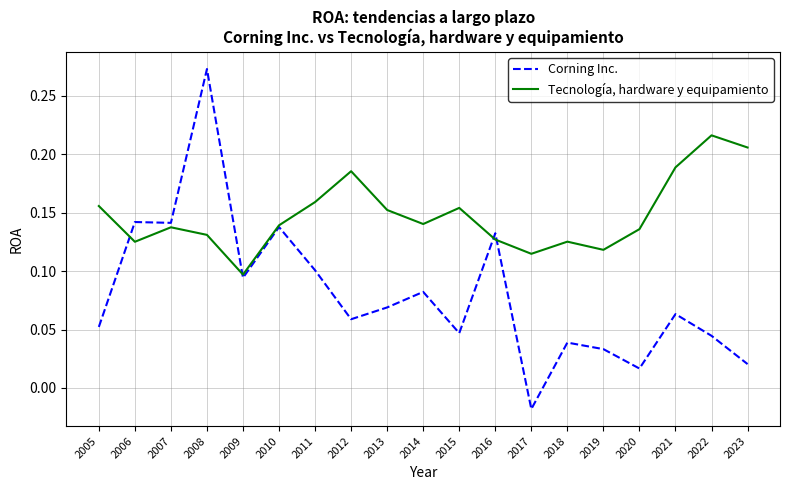

At which label is Tecnología, hardware y equipamiento closest to 0?

2009